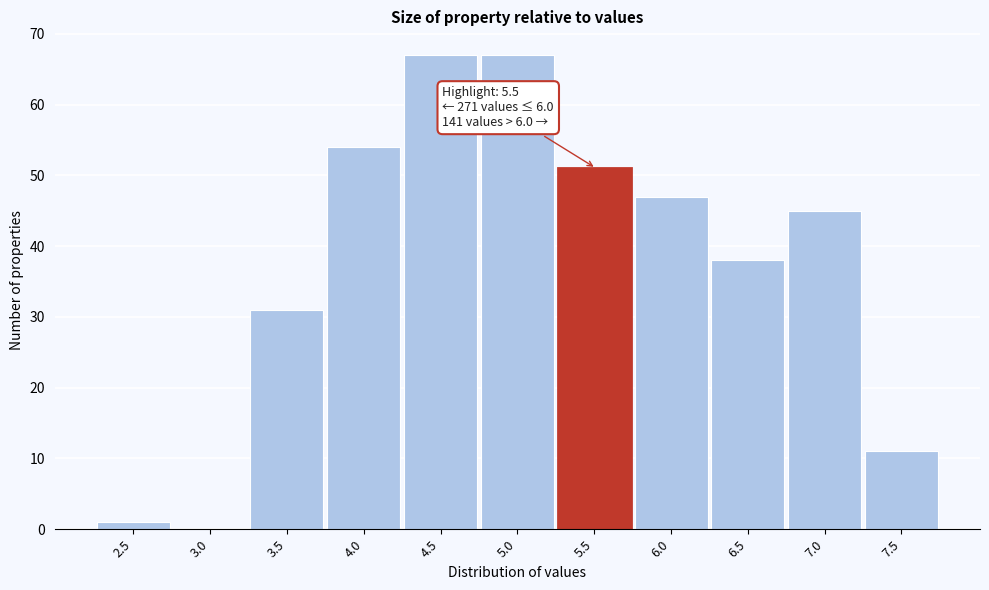

Reading left to right, extract all data points from this chart.

2.5=1	3.0=0	3.5=31	4.0=54	4.5=67	5.0=67	5.5=51	6.0=47	6.5=38	7.0=45	7.5=11